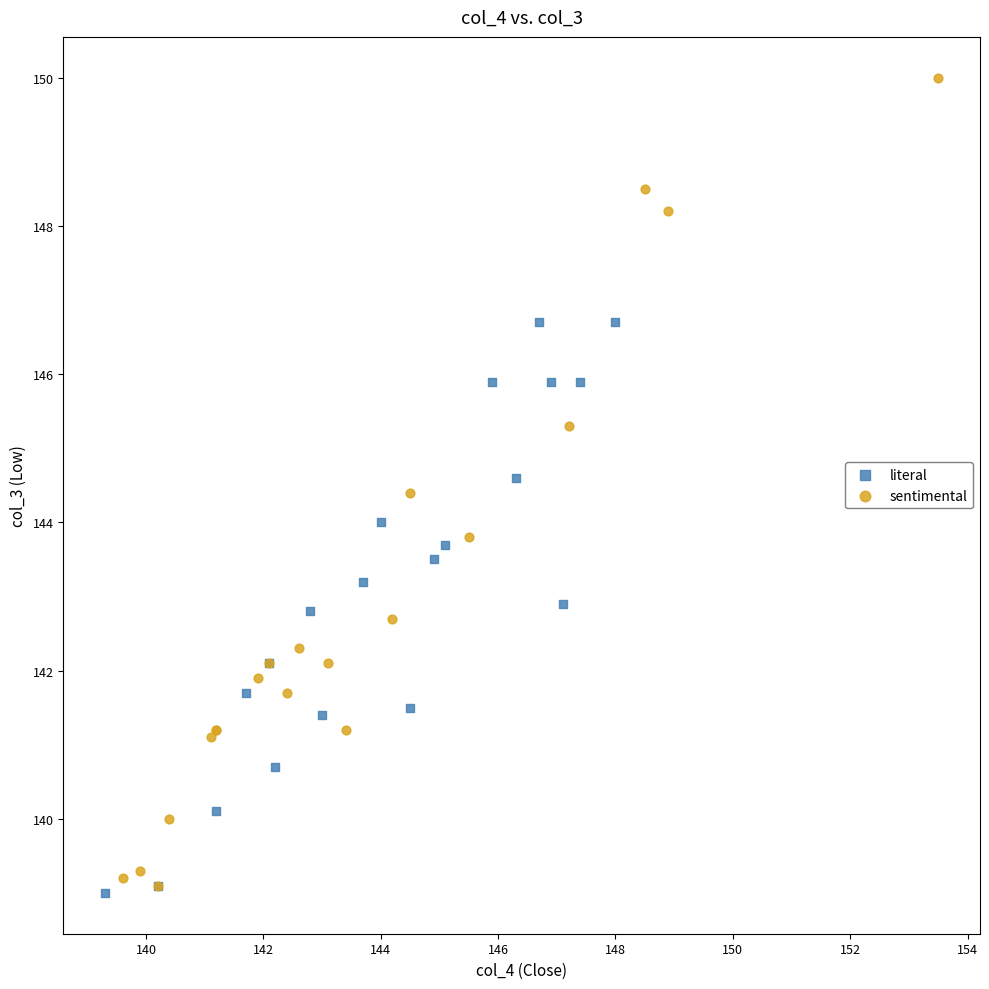

Which series reaches the minimum Y coordinate?

literal